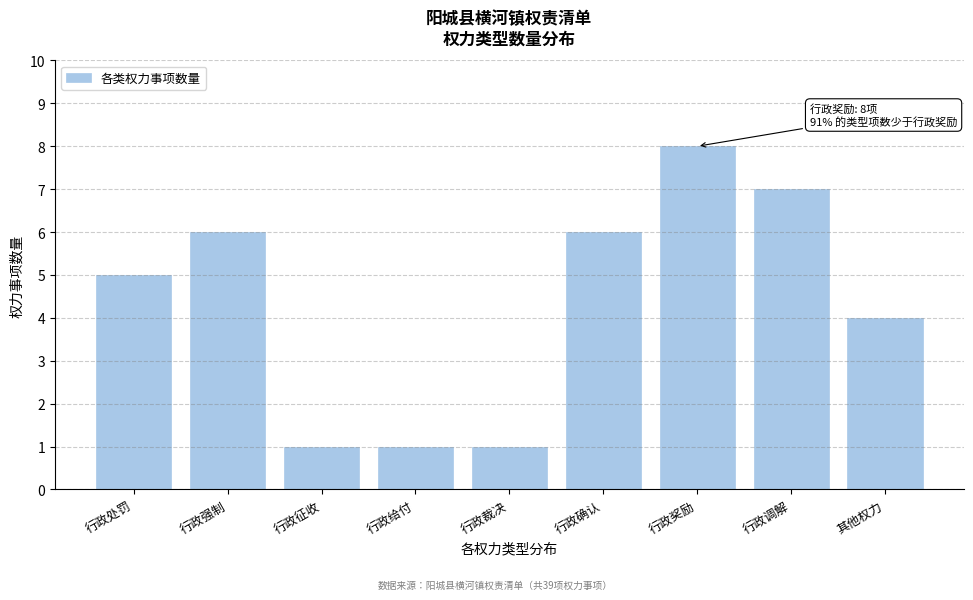

Reading right to left, transcribe all the data shown in this chart.

4	7	8	6	1	1	1	6	5